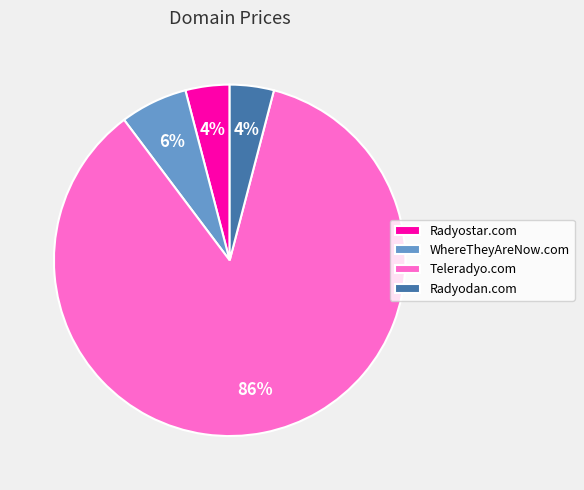

Count the number of slices in the pie.

4